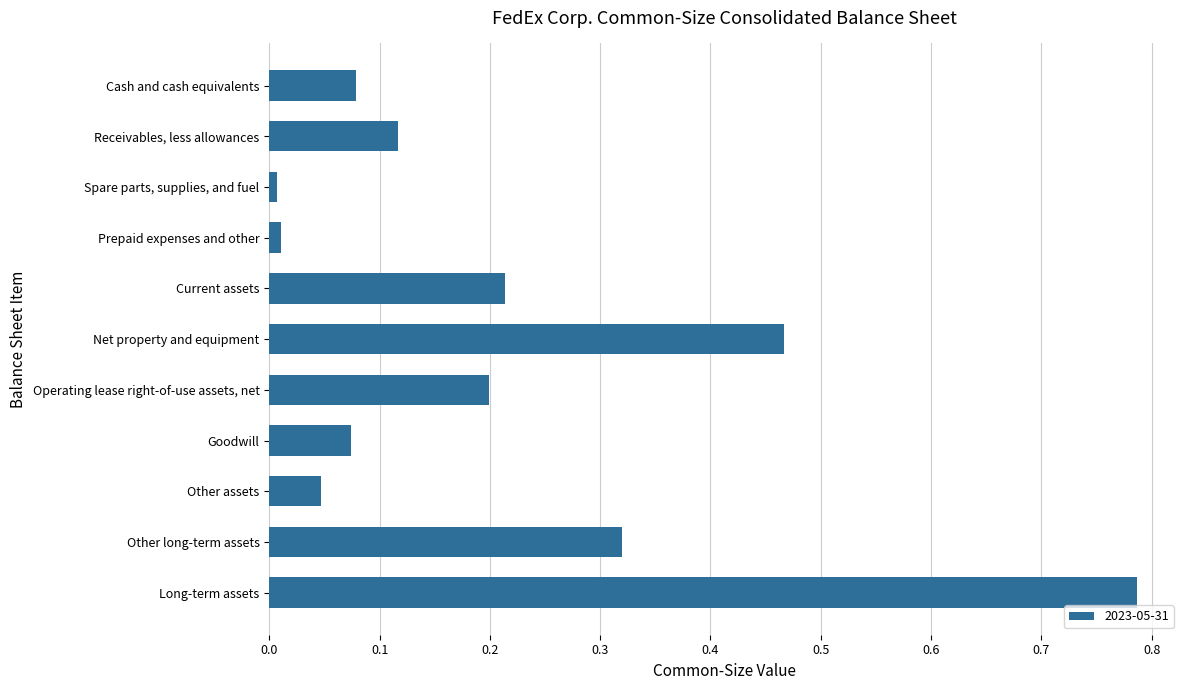

What position from the top is Long-term assets?

11